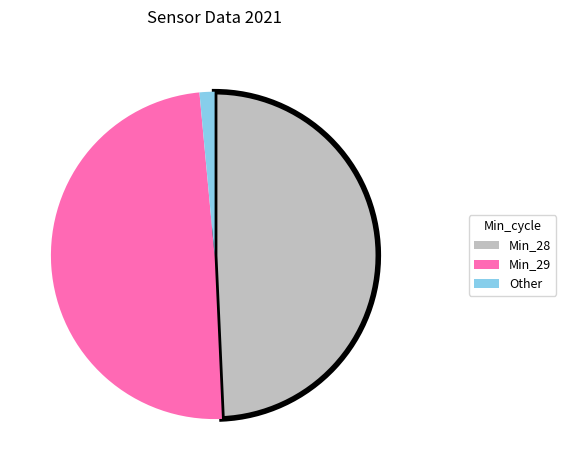

Combined, do Min_28 and Min_29 account for over 50%?

Yes